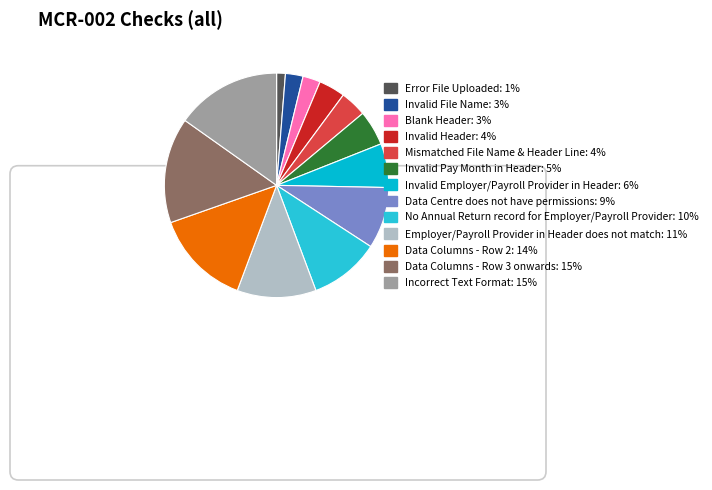

The Invalid Header slice represents 1% of the pie. True or false?

False